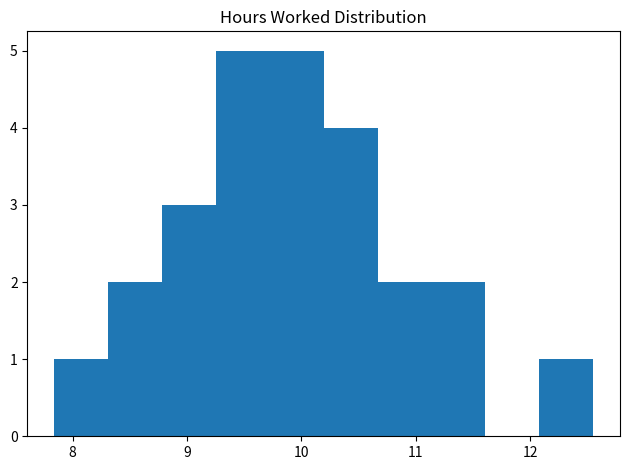

How tall is the bar that spans 7.8 to 8.3 on the x-axis? Neither the bar edges nor the heights are printed on the chart, so give them approximately, as read against the axes.

1